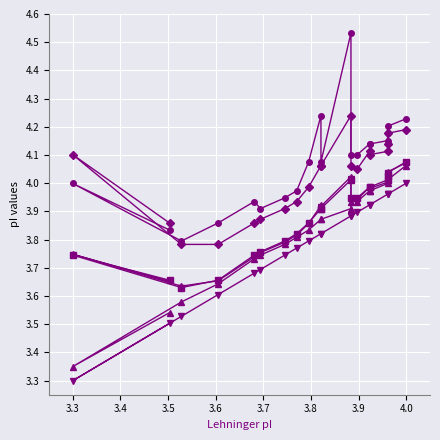

Reading right to left, extract all data points from this chart.

Avg_pI: 4.1	4.0	4.0	4.0	4.0	4.0	3.9	3.9	4.0	3.9	3.9	3.9	3.8	3.8	3.8	3.7	3.7	3.6	3.7	3.7
Bjellqvist: 4.2	4.2	4.2	4.2	4.1	4.1	4.1	4.1	4.5	4.1	4.2	4.1	4.0	3.9	3.9	3.9	3.9	3.8	4.0	3.8
Dawson: 4.1	4.0	4.0	4.0	4.0	4.0	3.9	3.9	4.0	3.9	3.9	3.9	3.8	3.8	3.8	3.7	3.7	3.6	3.7	3.7
IPC_peptide: 4.1	4.0	4.0	4.0	4.0	4.0	3.9	3.9	3.9	3.9	3.9	3.8	3.8	3.8	3.7	3.7	3.6	3.6	3.4	3.5
Nozaki: 4.2	4.2	4.1	4.1	4.1	4.1	4.0	4.1	4.2	4.1	4.1	4.0	3.9	3.9	3.9	3.9	3.8	3.8	4.1	3.9
Lehninger: 4.0	4.0	4.0	4.0	3.9	3.9	3.9	3.9	3.9	3.8	3.8	3.8	3.8	3.7	3.7	3.7	3.6	3.5	3.3	3.5